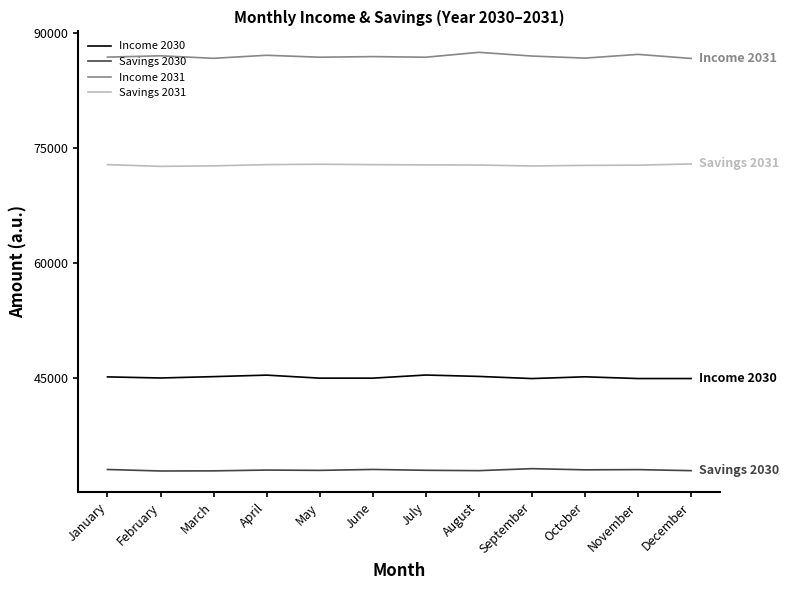

What is the maximum value for Savings 2030?

33131.9